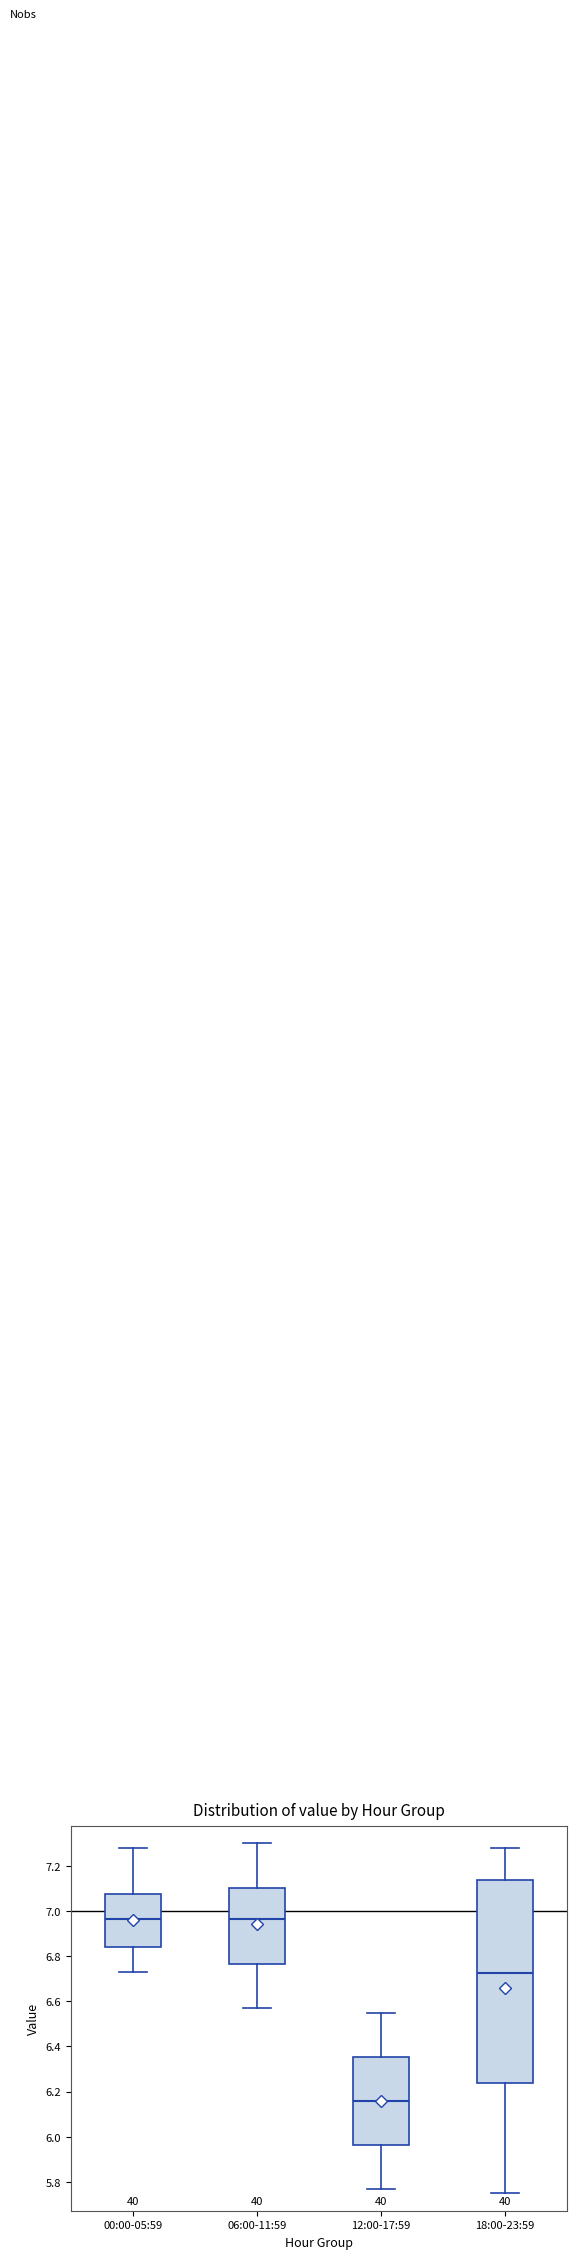

Reading left to right, transcribe this box plot: for each box, give where its median line is, the range the box spans, and where its two whiskers end, as read against the y-axis. The values are not printed on the chart, so give them approximately, as read against the axis.

00:00-05:59: median 6.96, box 6.84 to 7.08, whiskers 6.74 to 7.28
06:00-11:59: median 6.96, box 6.76 to 7.10, whiskers 6.58 to 7.30
12:00-17:59: median 6.16, box 5.96 to 6.36, whiskers 5.78 to 6.56
18:00-23:59: median 6.72, box 6.24 to 7.14, whiskers 5.76 to 7.28